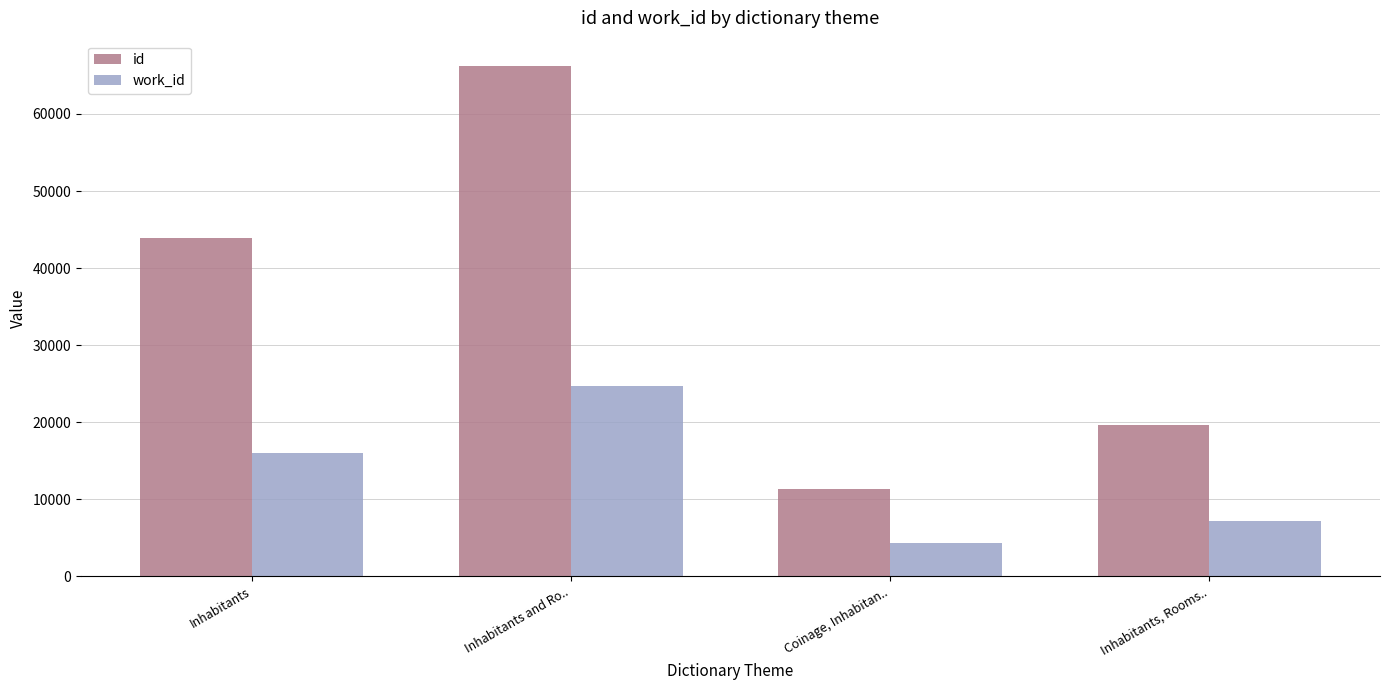

What is the minimum value for work_id?

4339